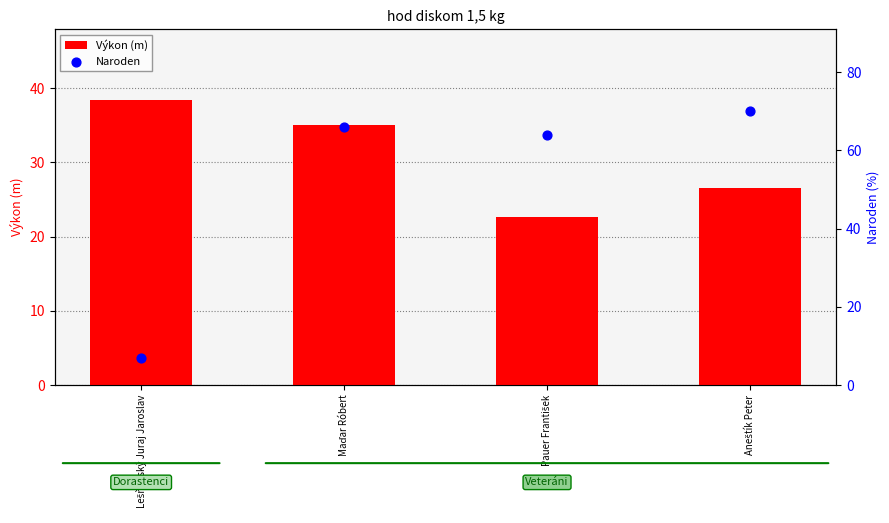

Which series contains the lowest Y value?

Naroden